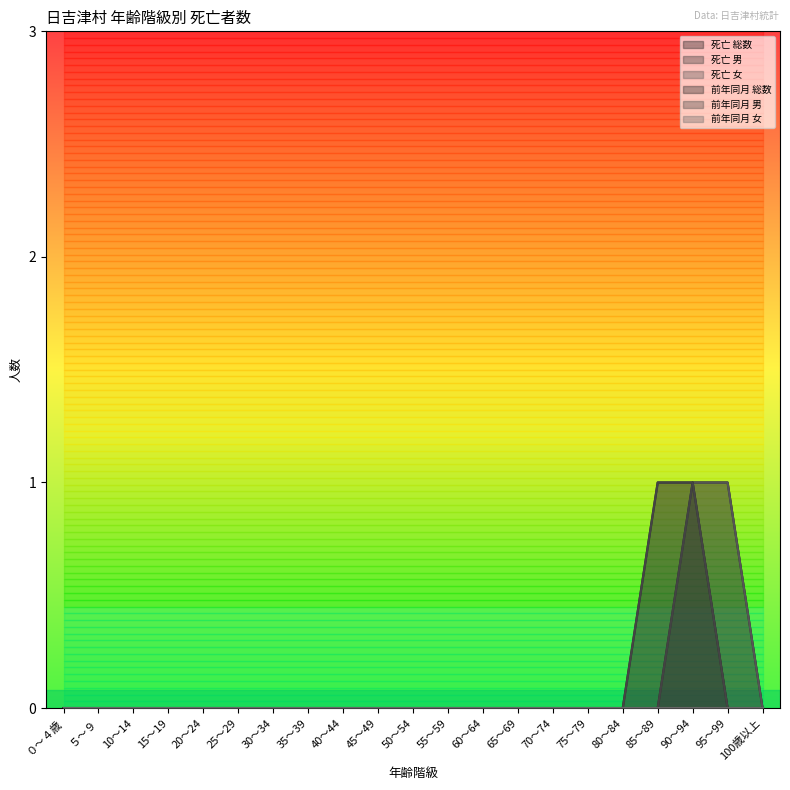

What is the total value across all series at 90～94?

4